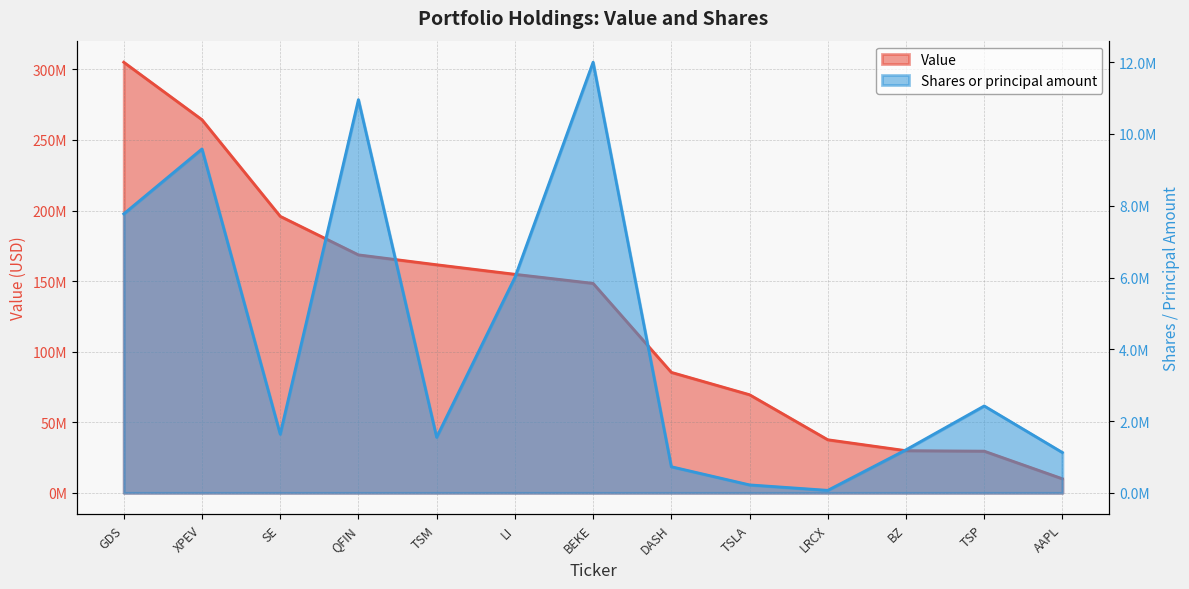

What position from the right is BEKE?

7